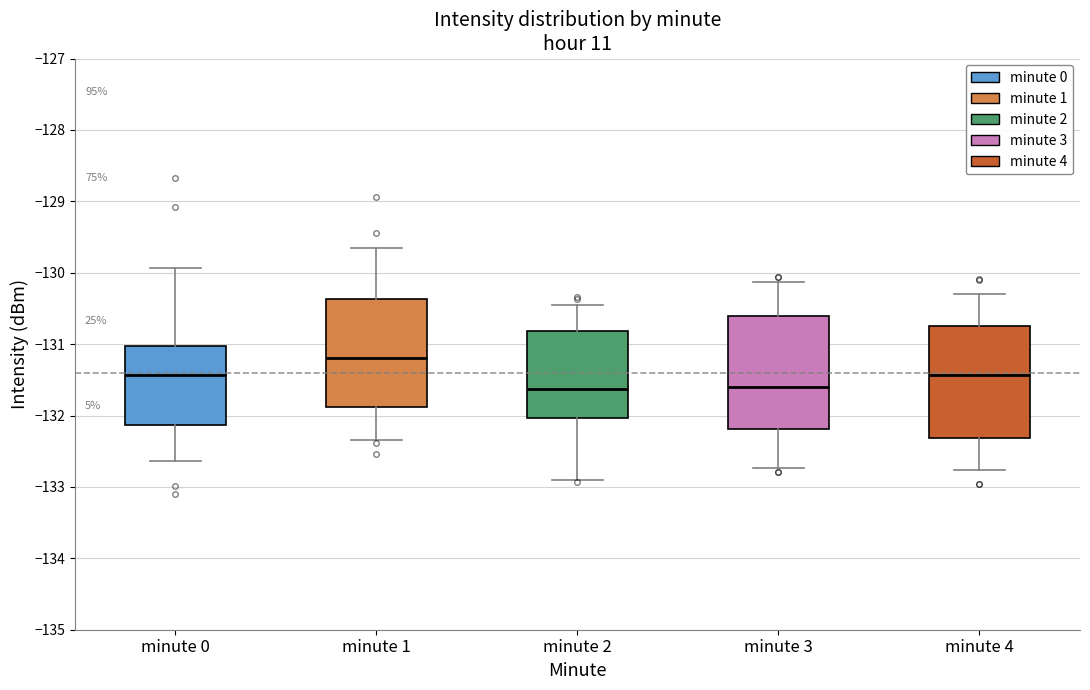

Where does the median line of the box for minute 1 sit on the y-axis? The values are not printed on the chart, so give them approximately, as read against the axis.

-131.2